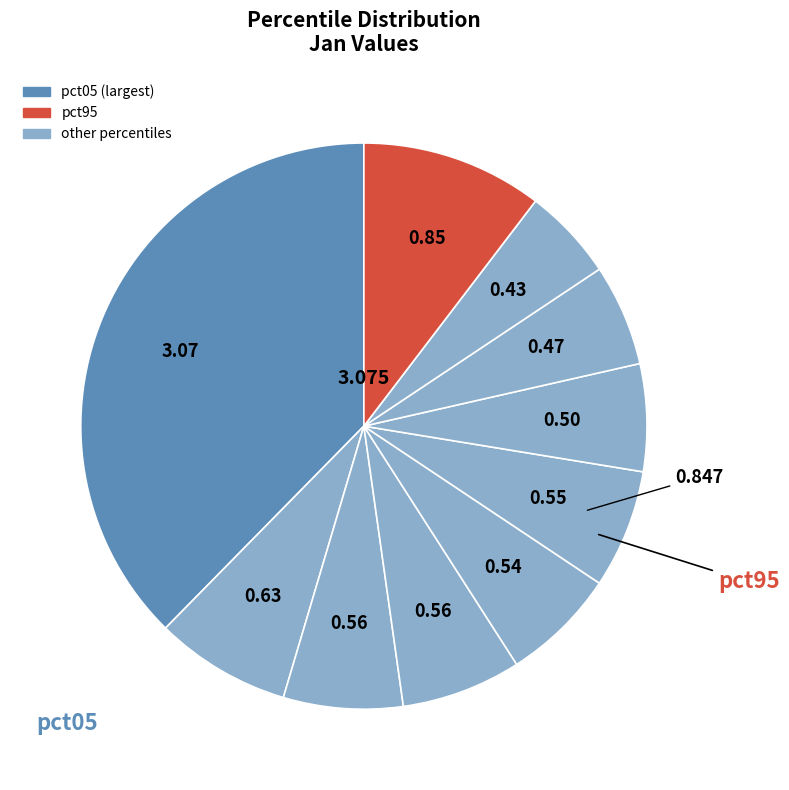

To the nearest percent, what is the average slice percentage?

10%